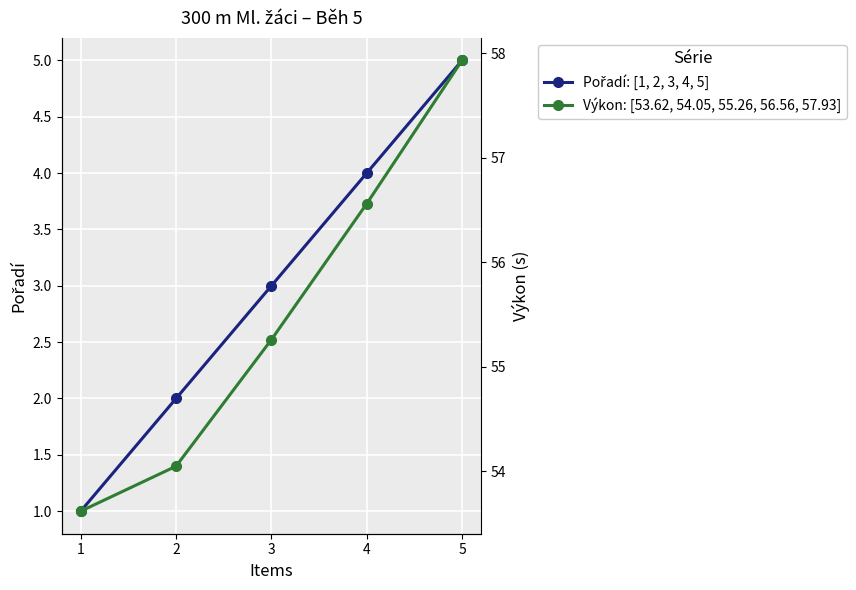

True or false: Výkon: [53.62, 54.05, 55.26, 56.56, 57.93] and Pořadí: [1, 2, 3, 4, 5] cross at least once.

False